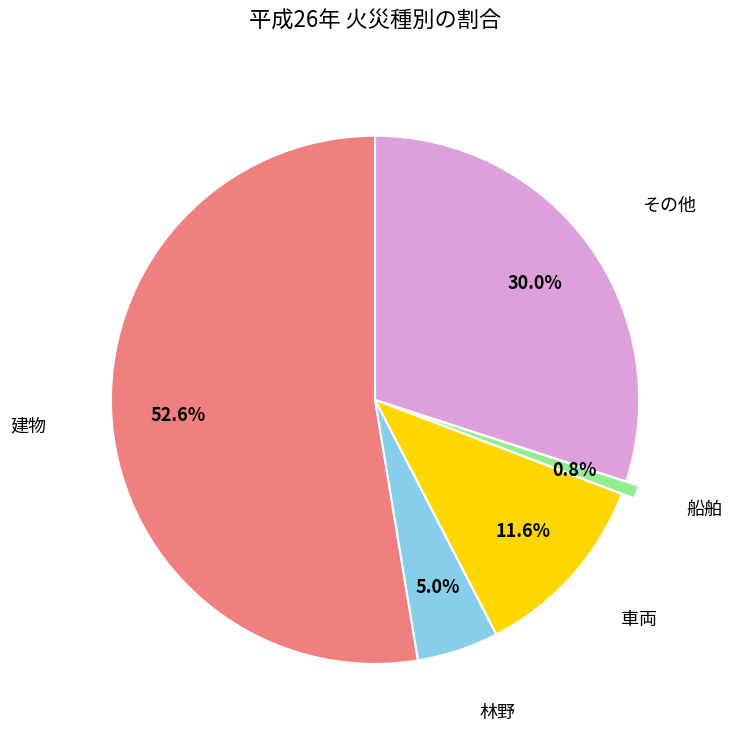

True or false: 林野 accounts for 5% of the total.

True